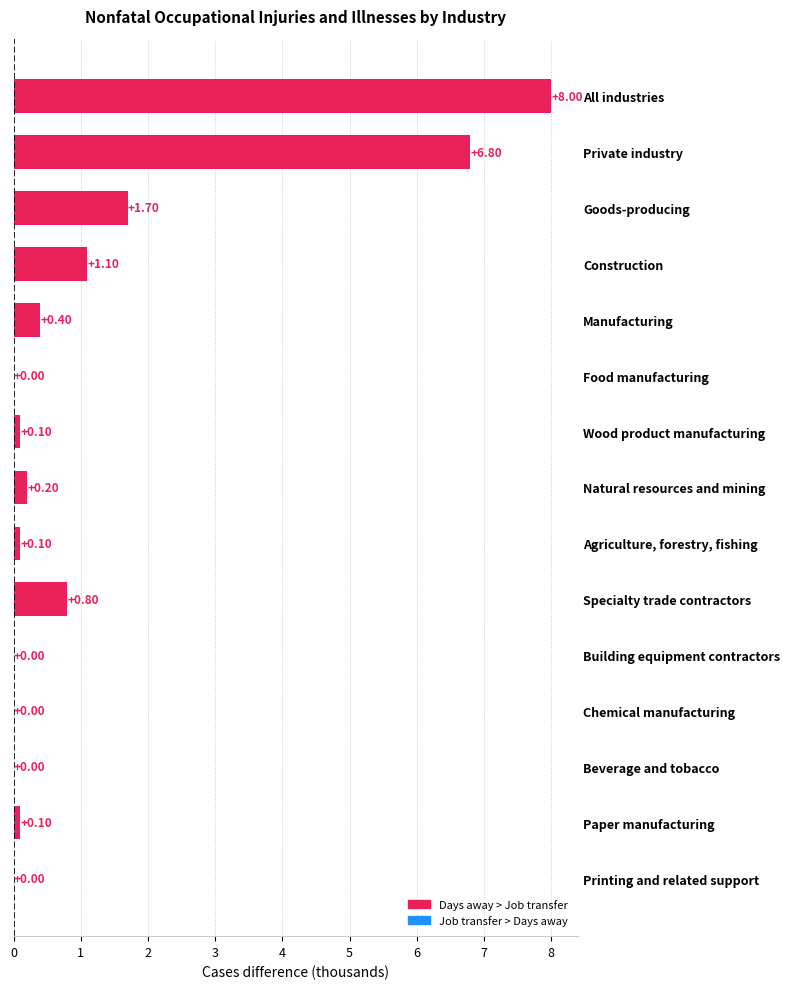

Count the number of data series in this chart.

1